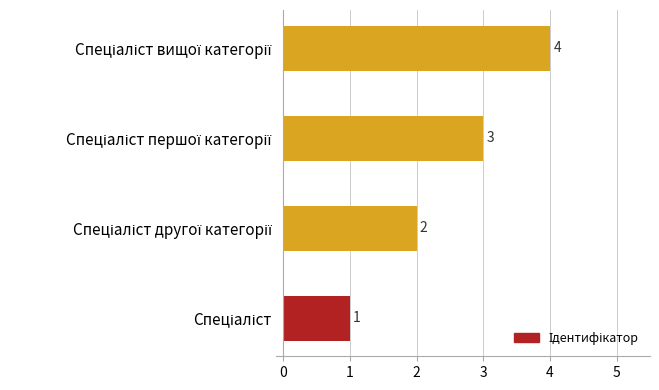

What is the maximum value shown in the chart?

4